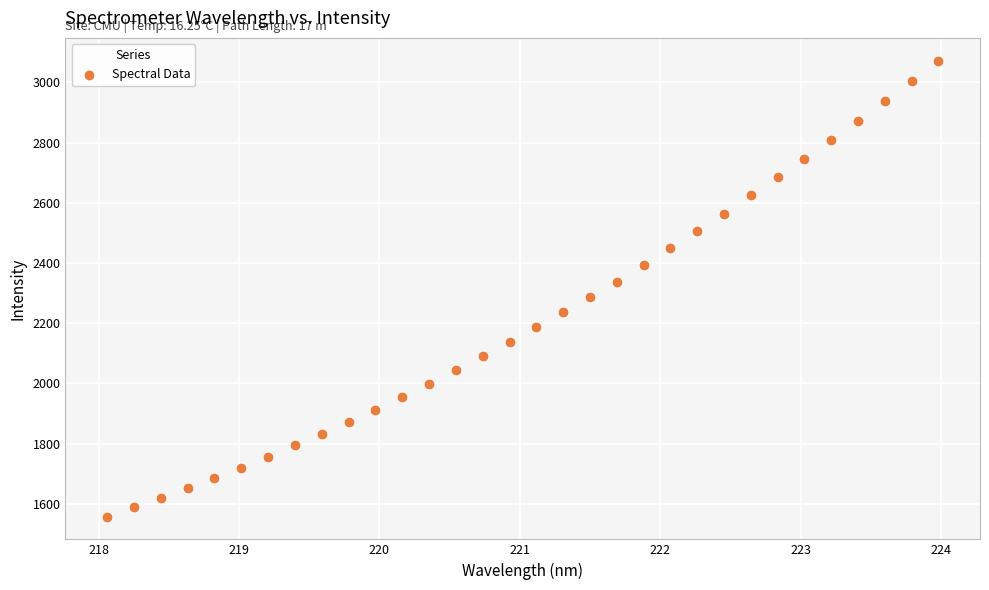

What is the range of Y values (max minus min)?

1514.5